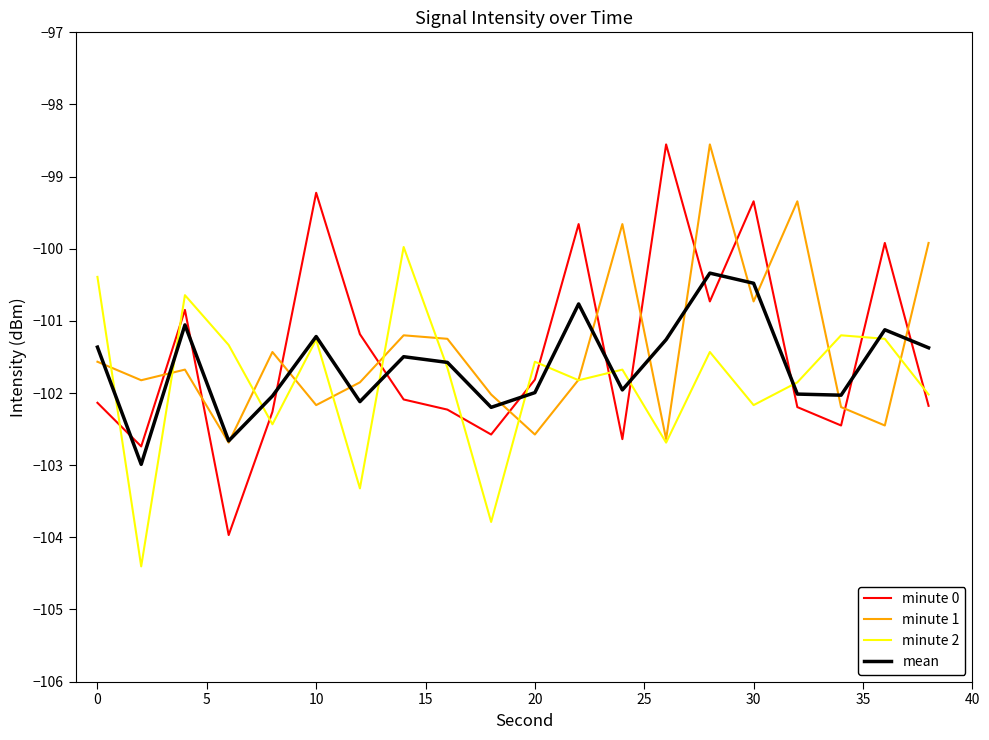

Which series has the widest spread of values?

minute 0